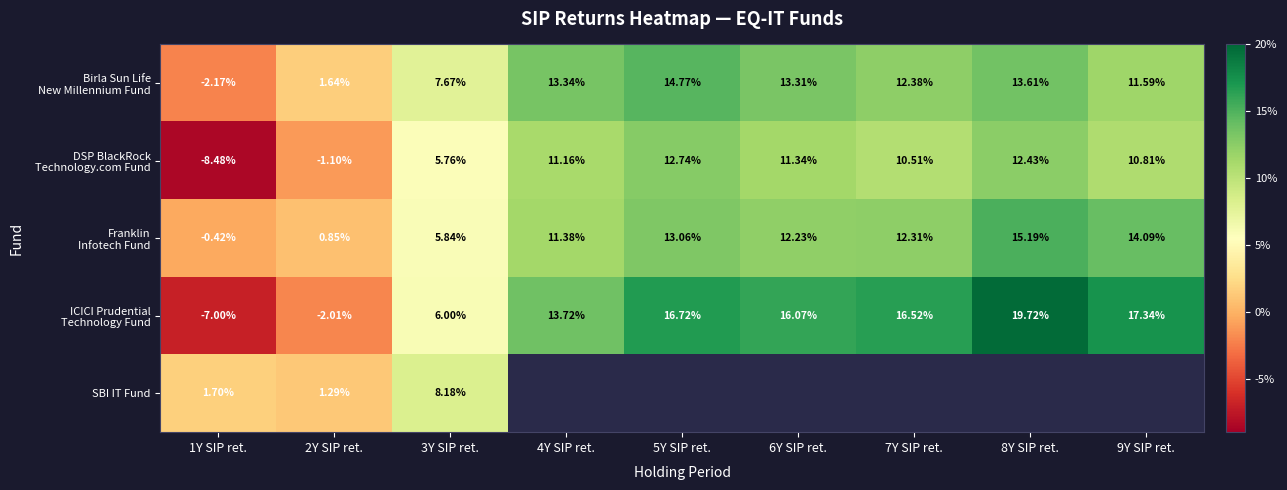

List the series in order of their peak value, lowest first.

SBI IT Fund, DSP BlackRock Technology.com Fund, Birla Sun Life New Millennium Fund, Franklin Infotech Fund, ICICI Prudential Technology Fund